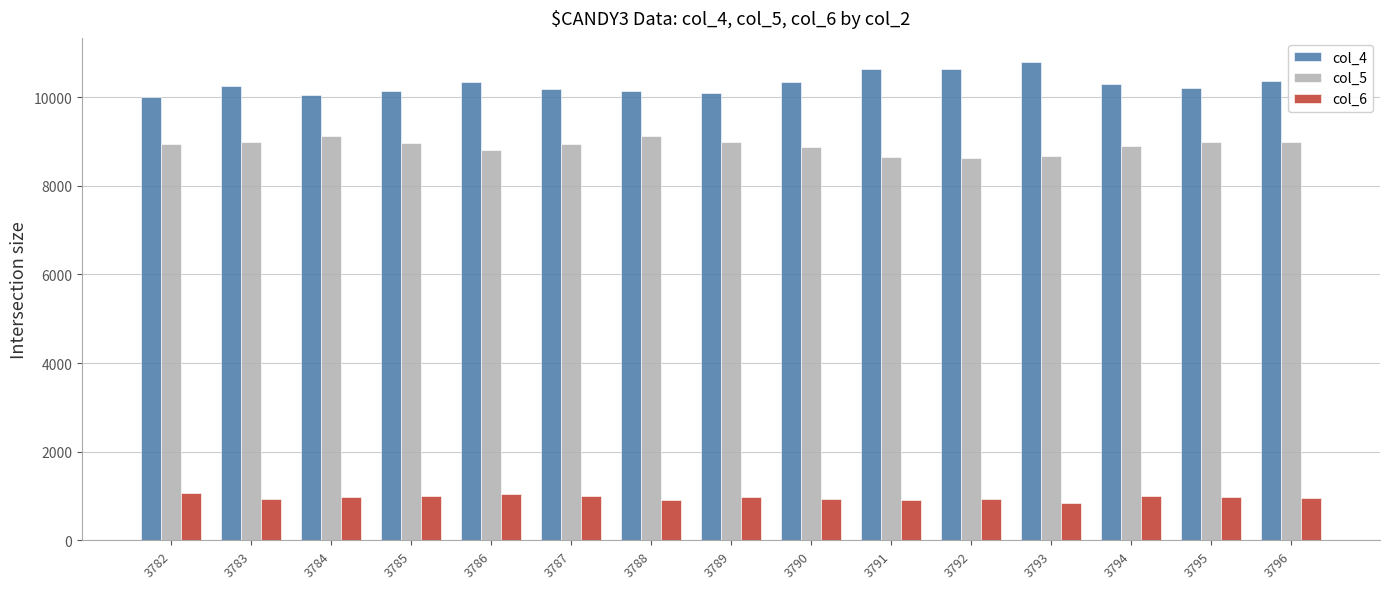

Which series has the widest spread of values?

col_4